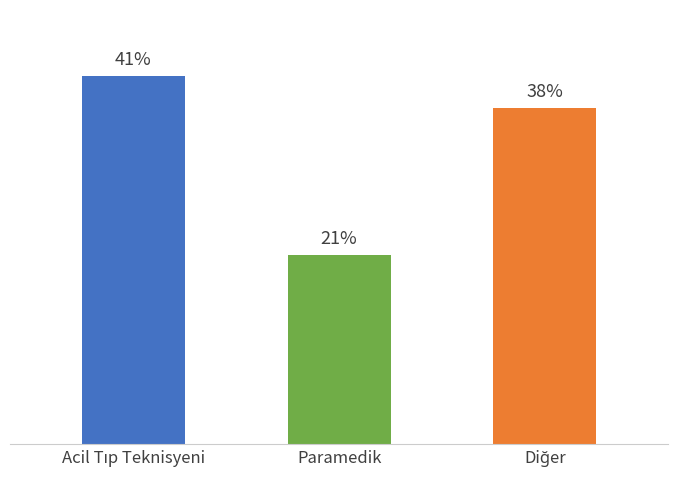

How many series are shown in this chart?

1